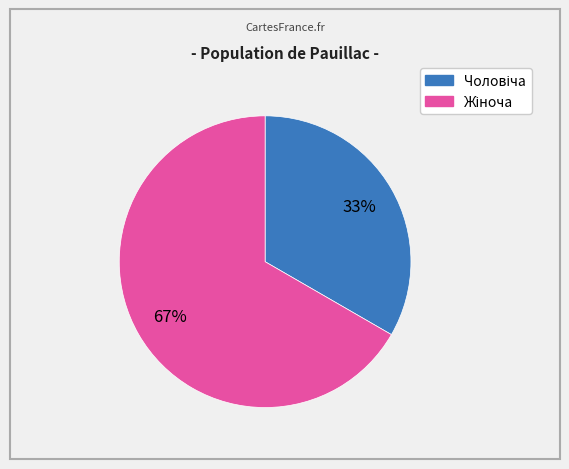

Does any single category account for the majority?

Yes